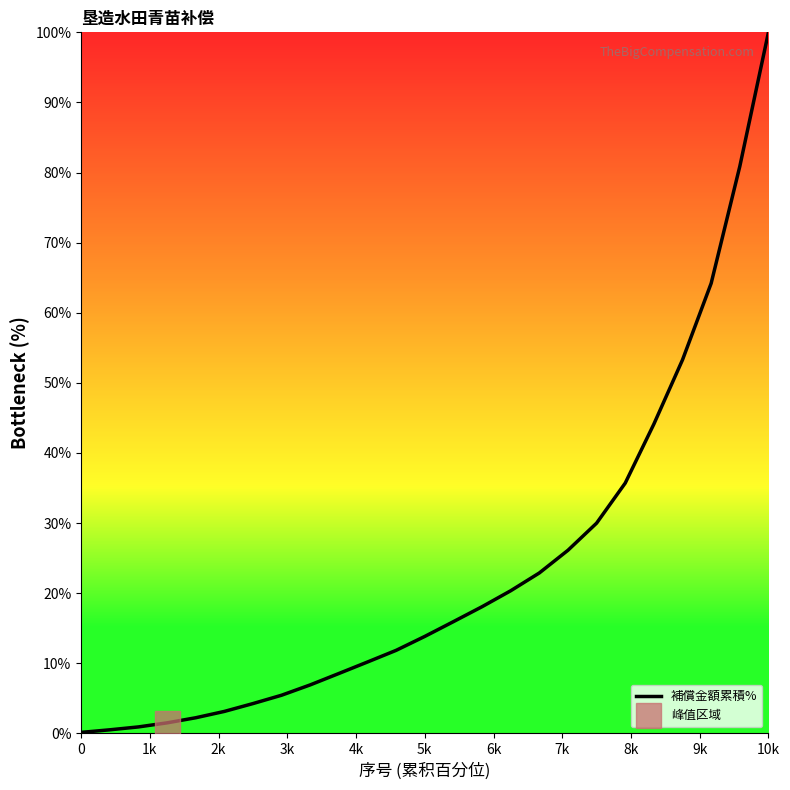

What is the highest value of the 補償金額累積% series?

100.0